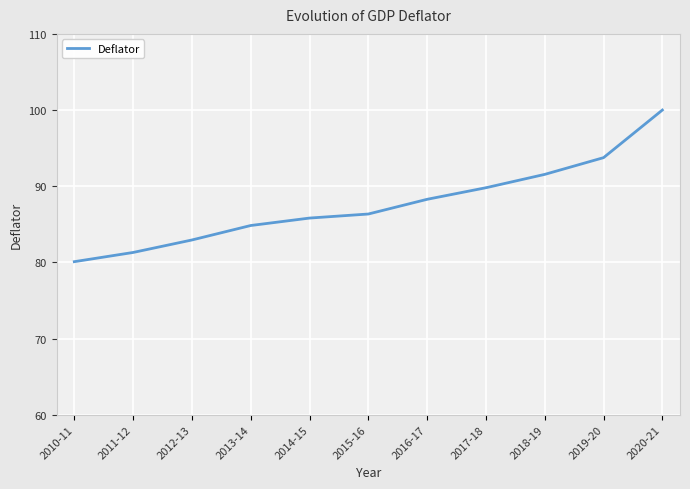

Rank the categories by value from lowest to highest.

2010-11, 2011-12, 2012-13, 2013-14, 2014-15, 2015-16, 2016-17, 2017-18, 2018-19, 2019-20, 2020-21